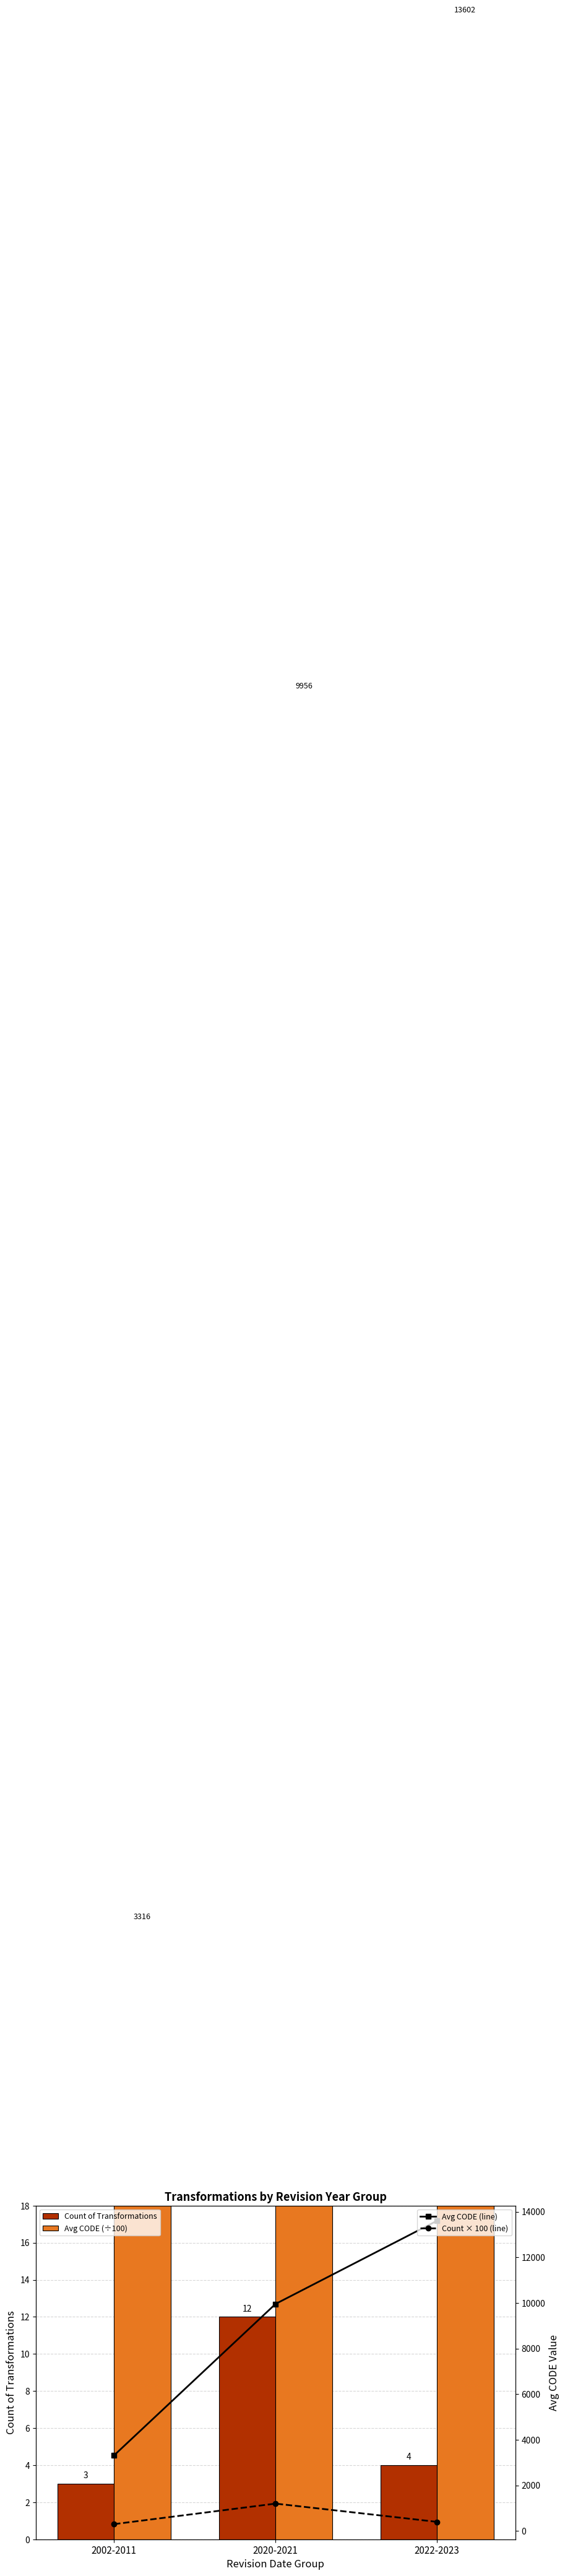

At which label is Avg CODE (line) closest to 8459?

2020-2021